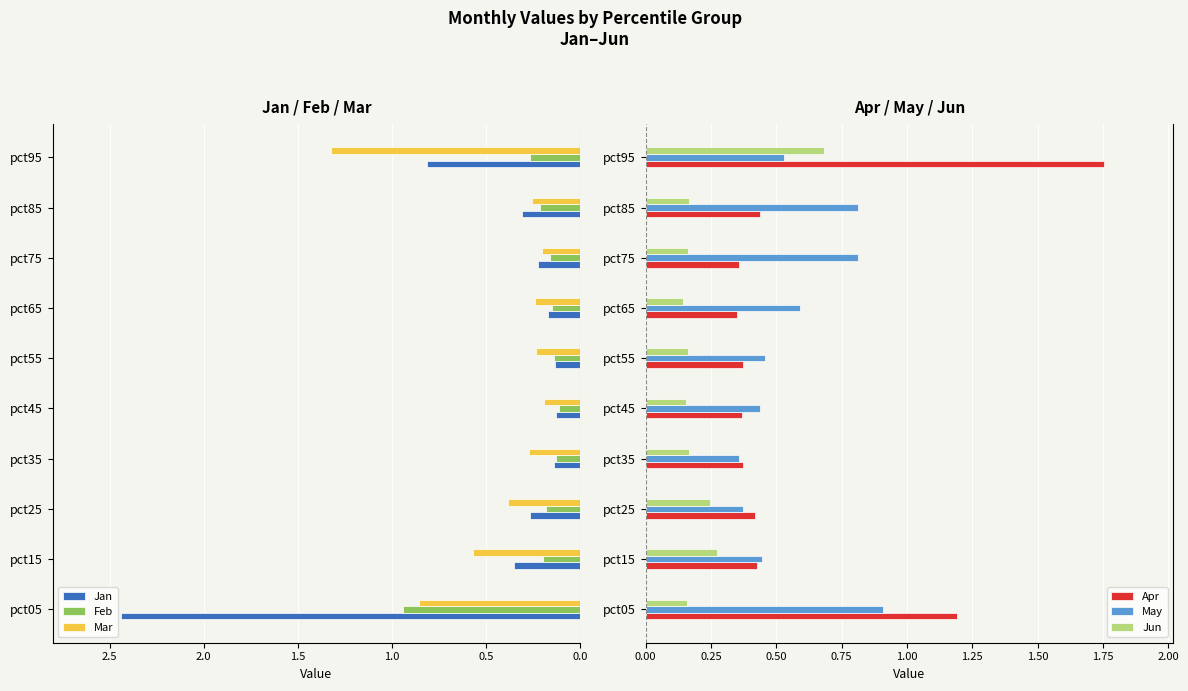

What are all the series names shown in the legend?

Jan, Feb, Mar, Apr, May, Jun